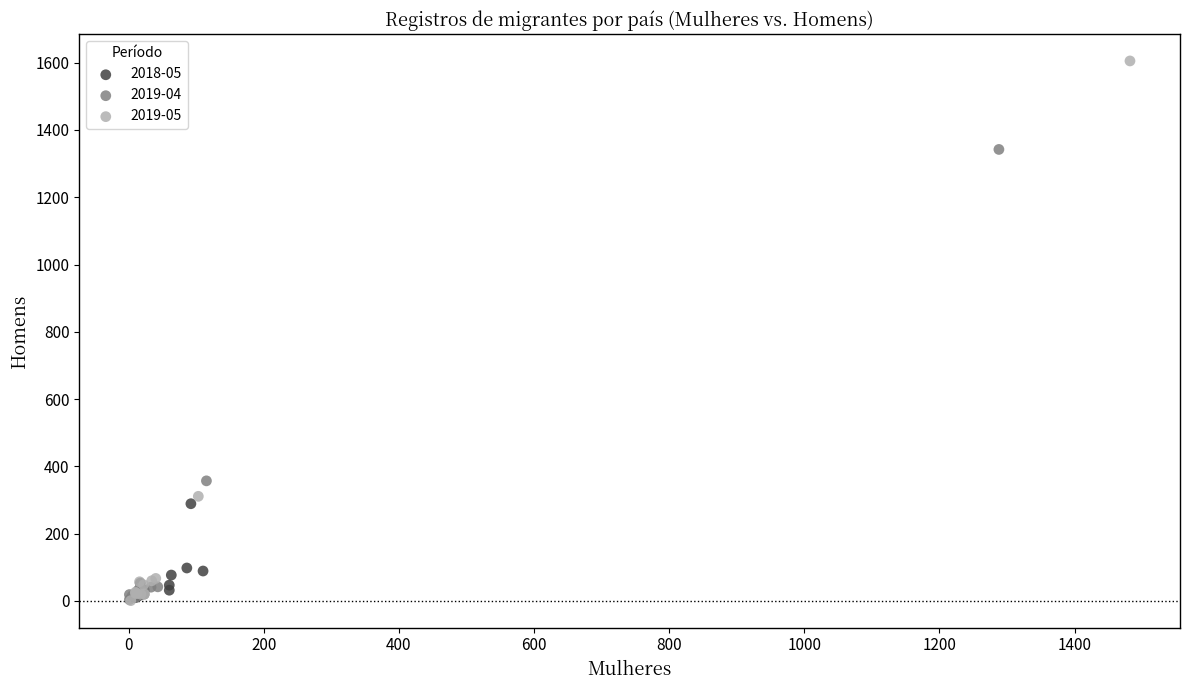

Which series contains the highest Y value?

2019-05